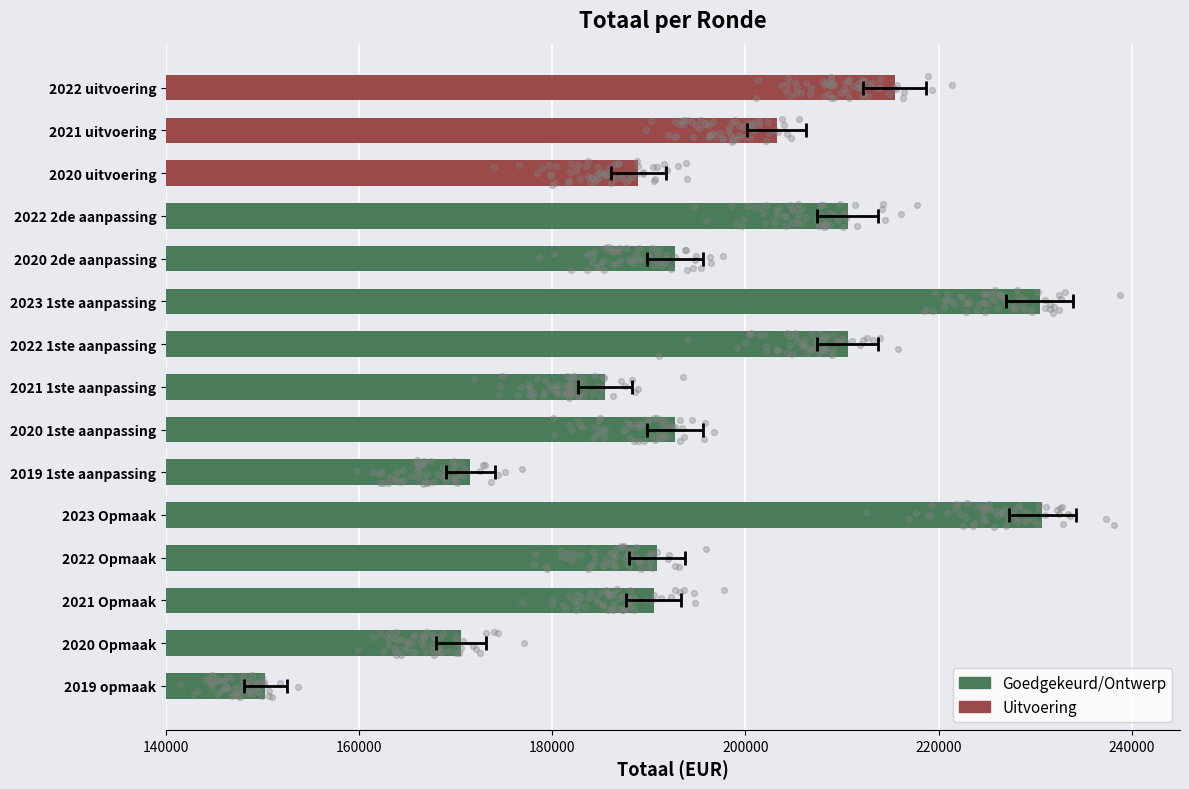

What is the change in value from 2019 opmaak to 2021 Opmaak?

+40211